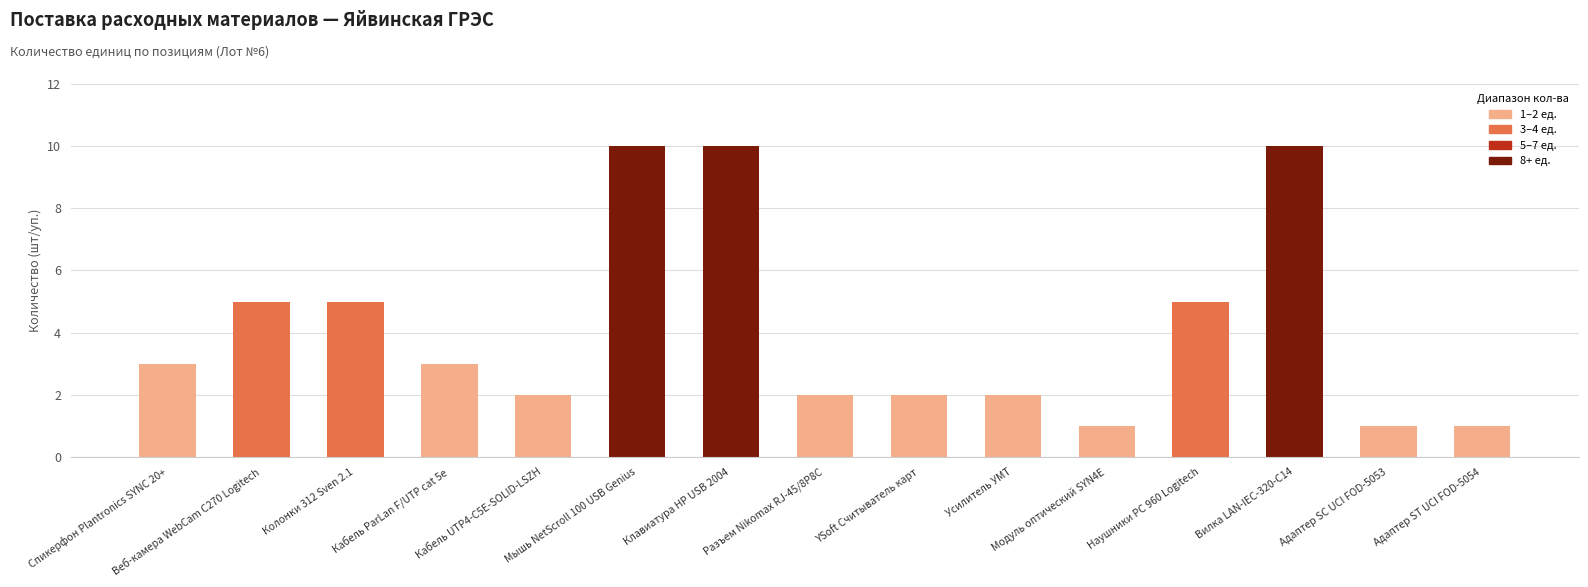

What position from the left is YSoft Считыватель карт?

9